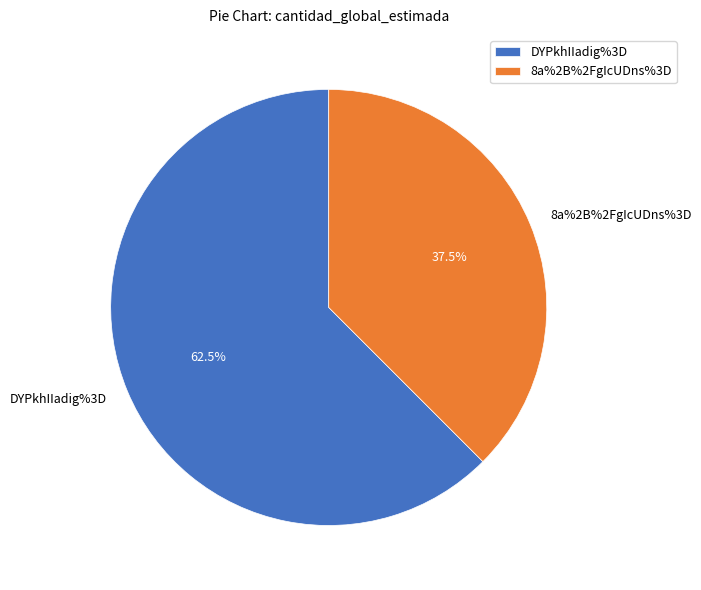

How many slices are in this pie chart?

2